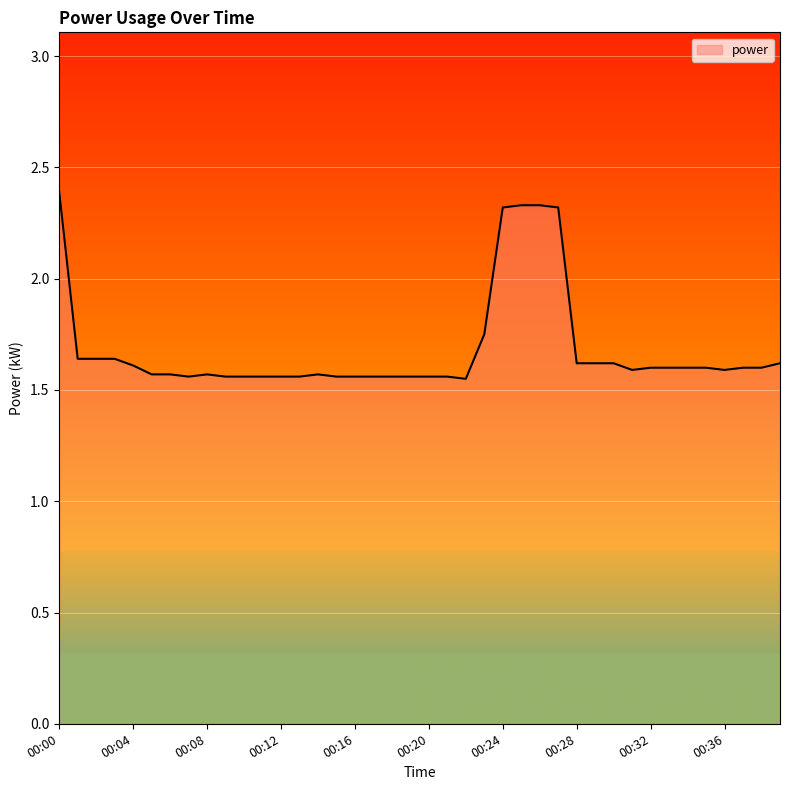

What is the maximum value shown in the chart?

2.4